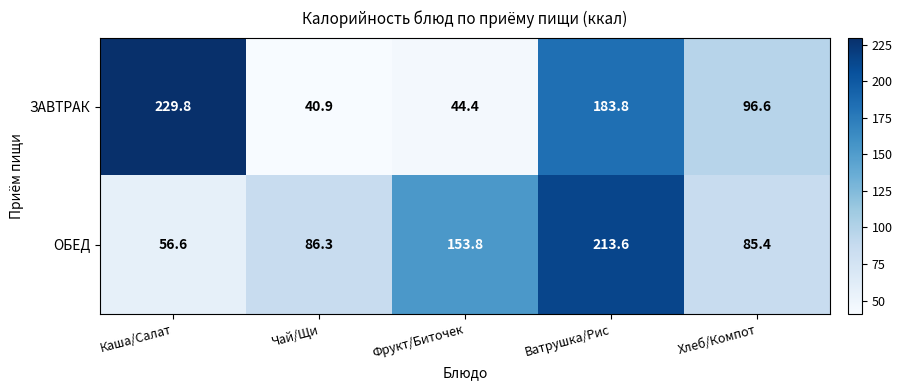

Which series changed the most between Каша/Салат and Ватрушка/Рис?

ОБЕД